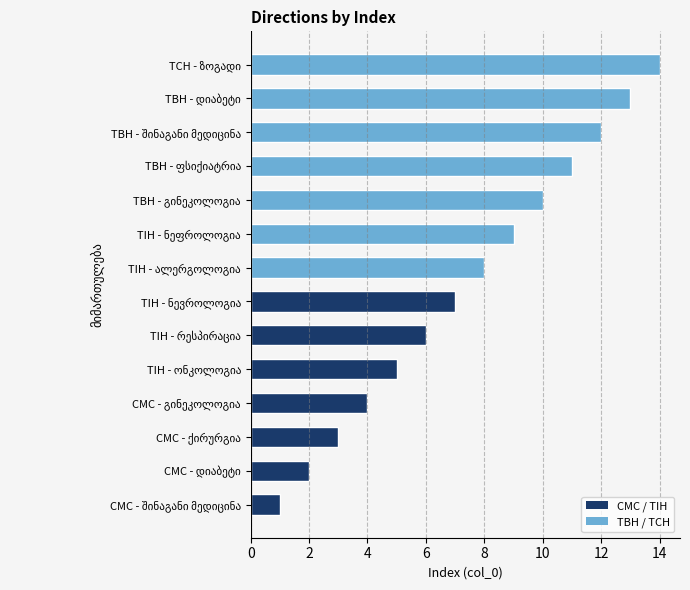

What is the difference between the maximum and minimum values?

13